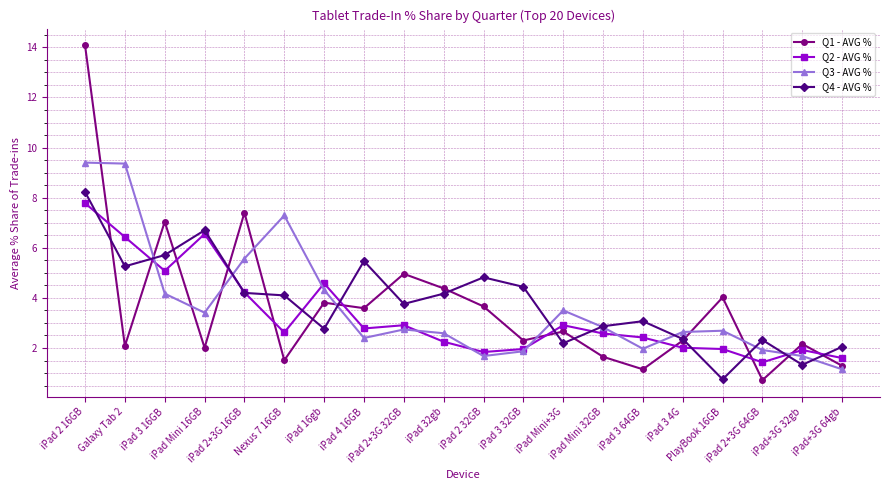

What value does the Q1 - AVG % series have at iPad 3 4G?

2.3